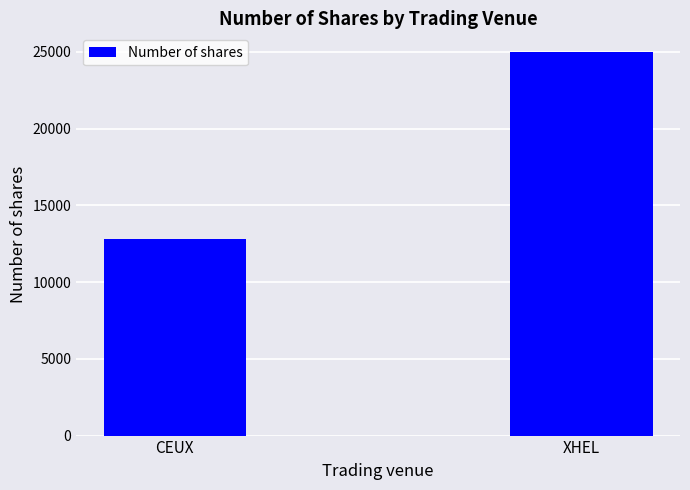

Approximately how many times larger is the value at CEUX compared to XHEL?

0.5